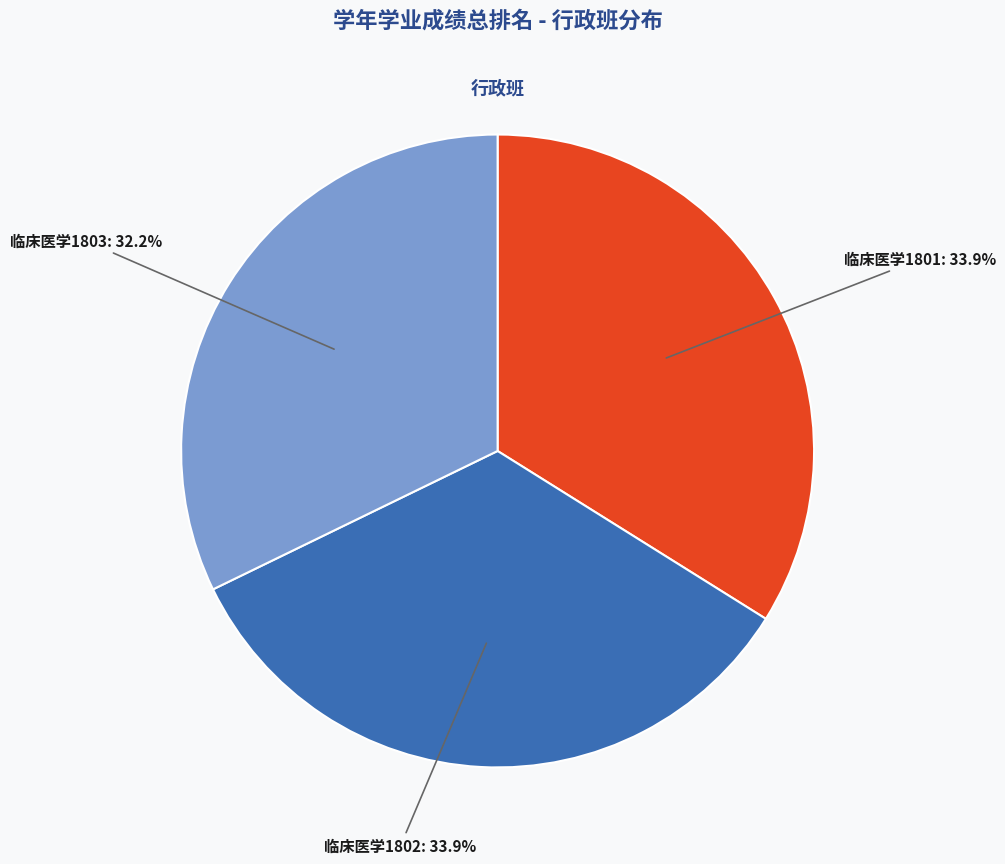

Does any single category account for the majority?

No